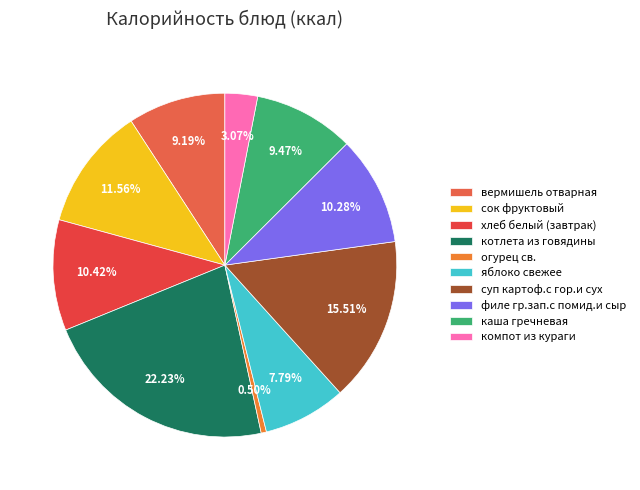

How many segments does this pie chart have?

10